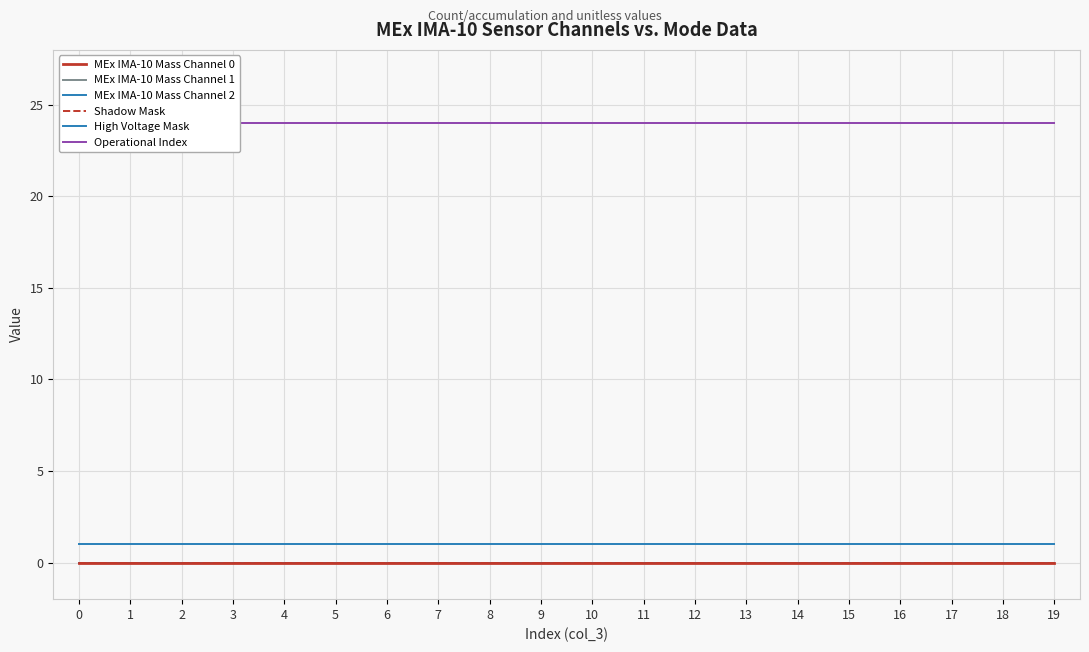

Which series has the largest total across all categories?

Operational Index